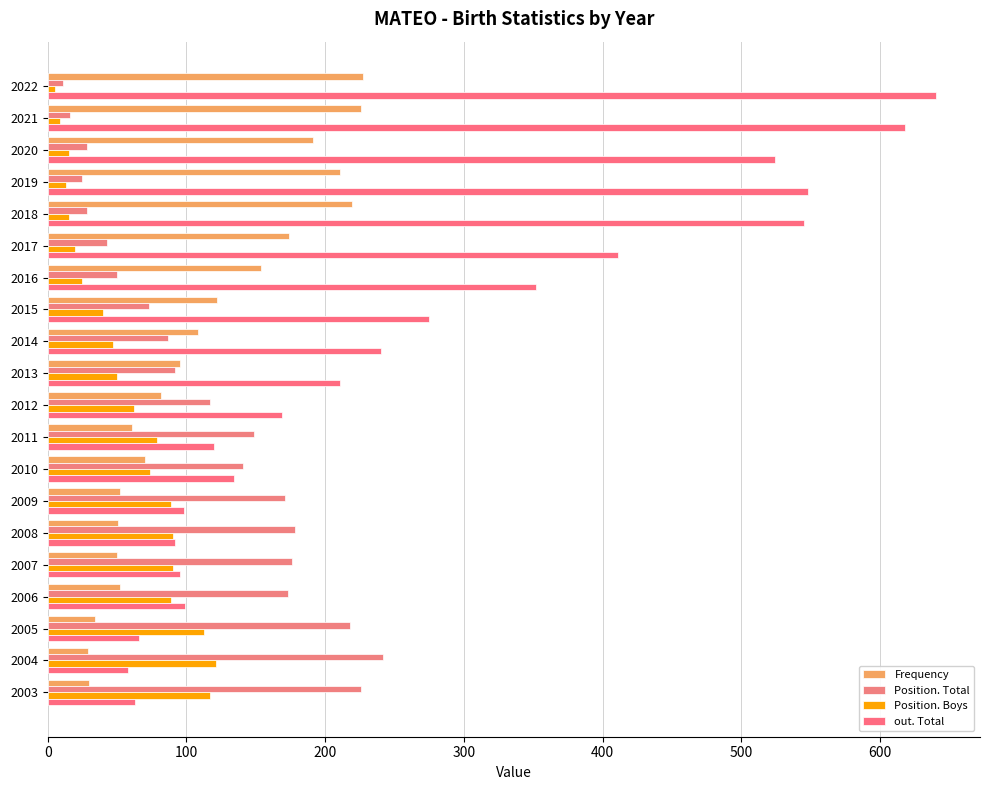

How many values in the Position. Boys series are below 62?

10